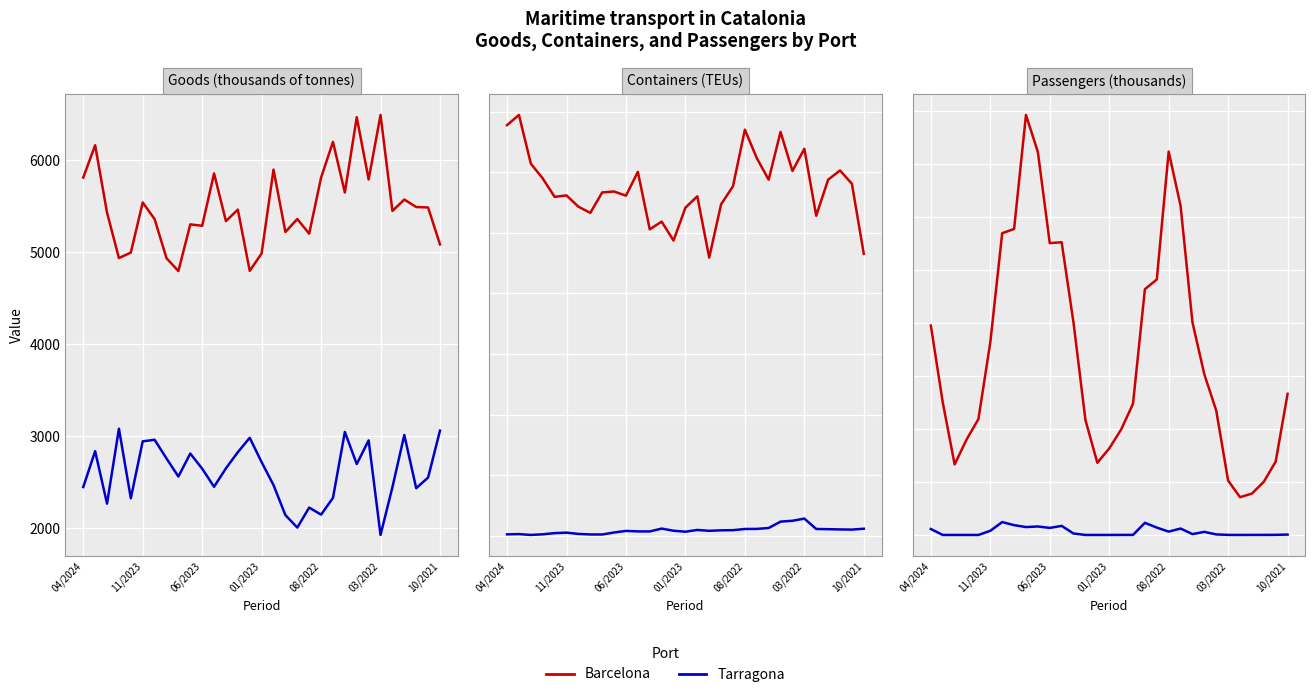

True or false: Tarragona and Barcelona cross at least once.

False